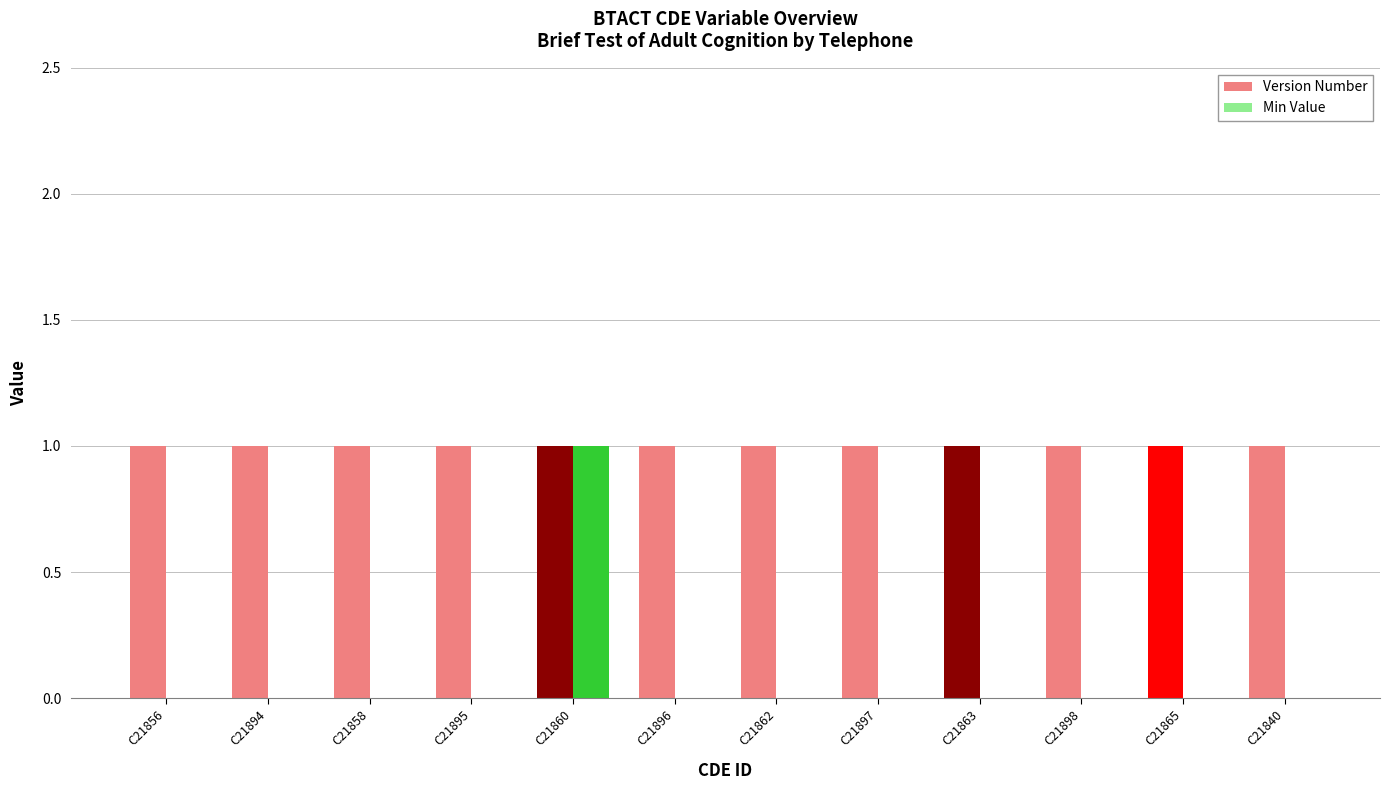

Reading left to right, list all the values displayed in this chart.

Version Number: C21856=1	C21894=1	C21858=1	C21895=1	C21860=1	C21896=1	C21862=1	C21897=1	C21863=1	C21898=1	C21865=1	C21840=1
Min Value: C21856=0	C21894=0	C21858=0	C21895=0	C21860=1	C21896=0	C21862=0	C21897=0	C21863=0	C21898=0	C21865=0	C21840=0